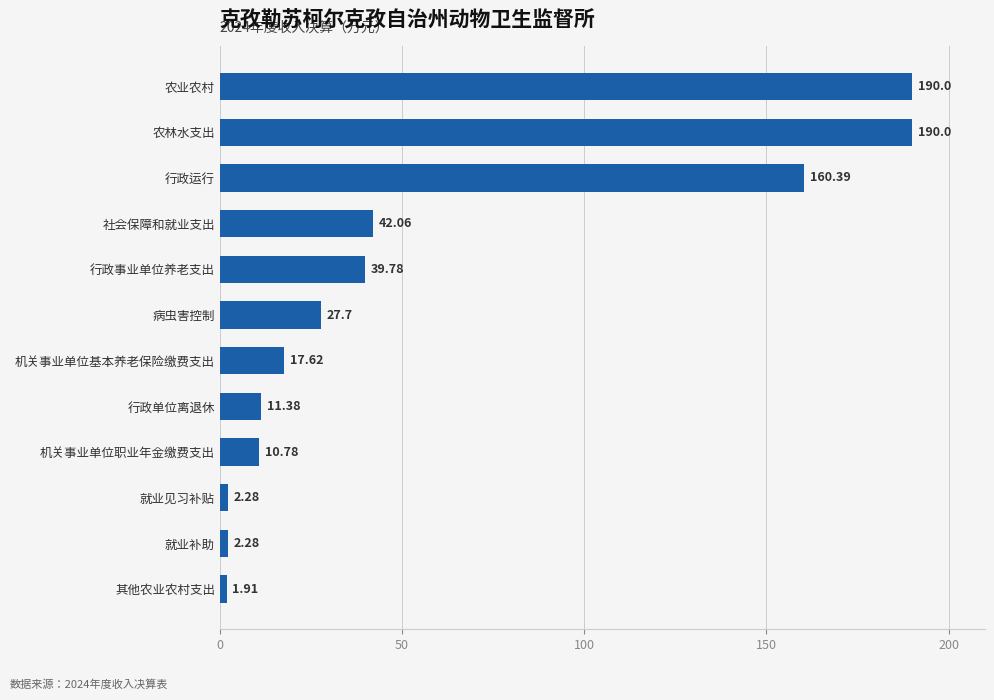

Approximately how many times larger is the value at 行政单位离退休 compared to 就业补助?

5.0